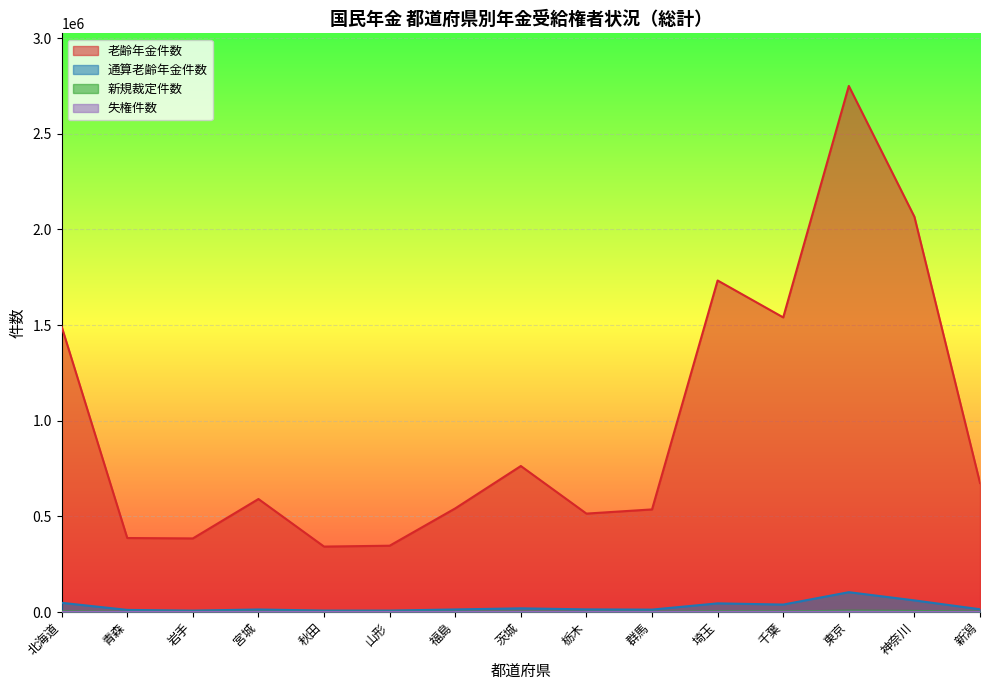

At which label is 通算老齢年金件数 closest to 55477?

神奈川